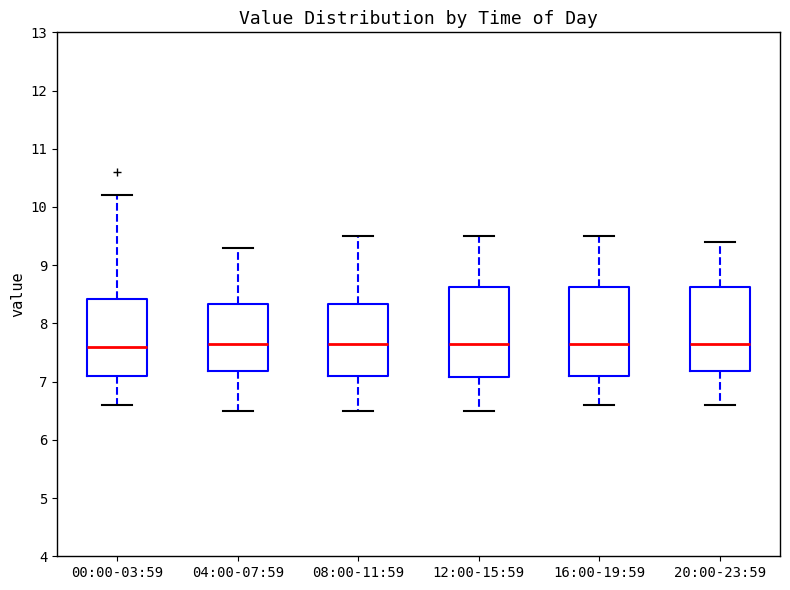

Reading left to right, read every box against the y-axis: the position of its median line, the range the box covers, and the ends of its whiskers. The values are not printed on the chart, so give them approximately, as read against the axis.

00:00-03:59: median 7.6, box 7.1 to 8.4, whiskers 6.6 to 10.2
04:00-07:59: median 7.7, box 7.2 to 8.3, whiskers 6.5 to 9.3
08:00-11:59: median 7.7, box 7.1 to 8.3, whiskers 6.5 to 9.5
12:00-15:59: median 7.7, box 7.1 to 8.6, whiskers 6.5 to 9.5
16:00-19:59: median 7.7, box 7.1 to 8.6, whiskers 6.6 to 9.5
20:00-23:59: median 7.7, box 7.2 to 8.6, whiskers 6.6 to 9.4